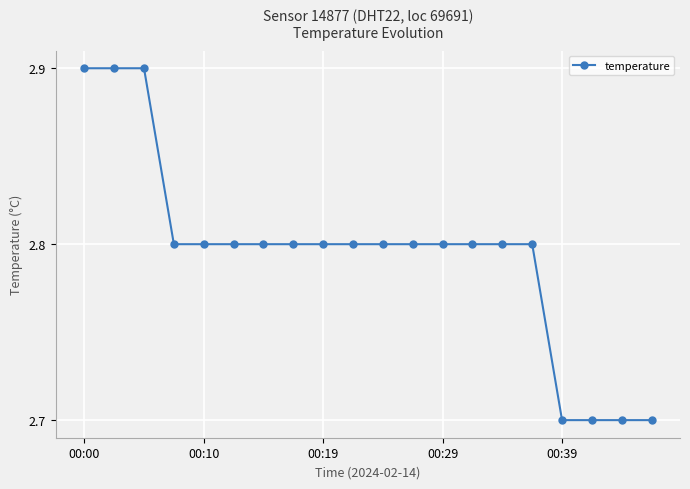

What is the sum of all values?

55.9